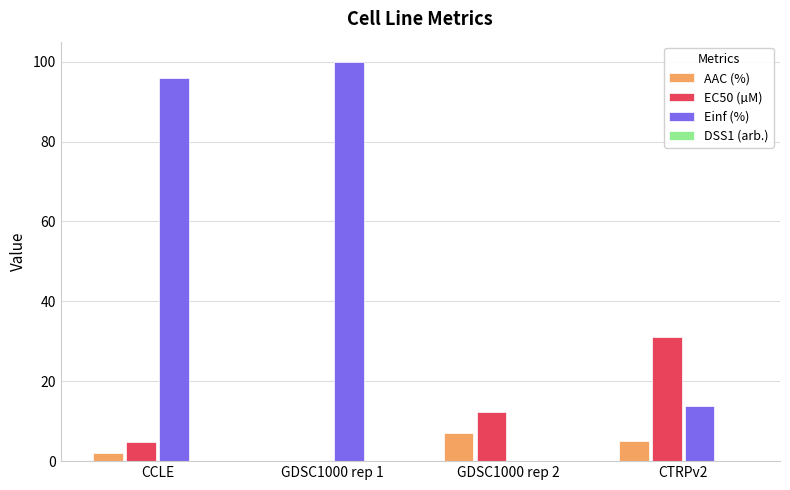

Does the chart contain stacked bars?

No